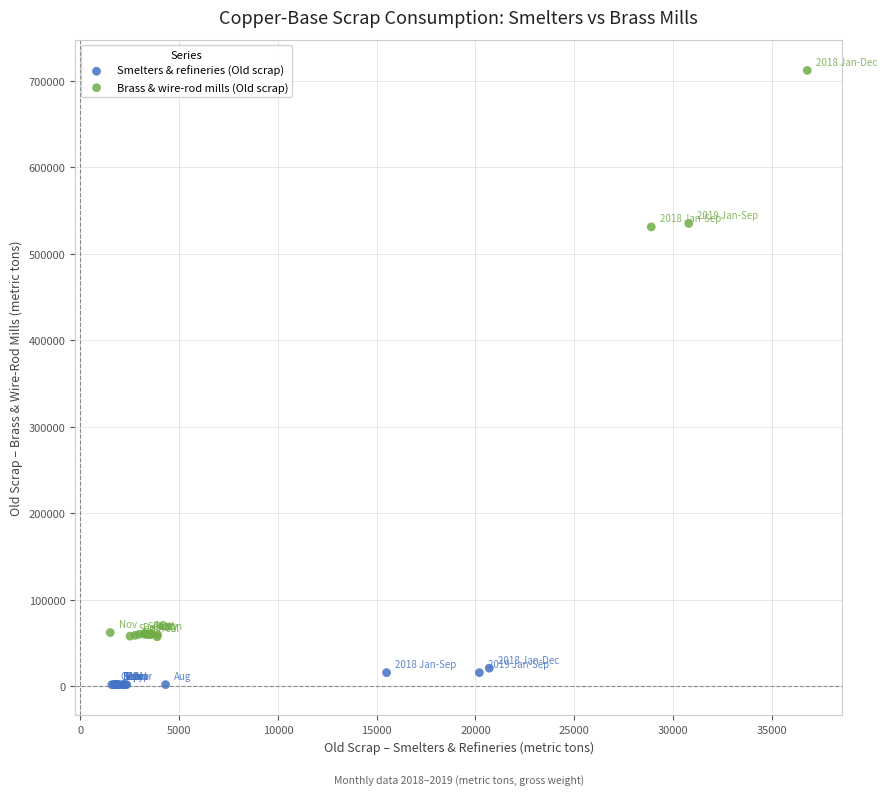

Which series has the largest Y range (max minus min)?

Brass & wire-rod mills (Old scrap)